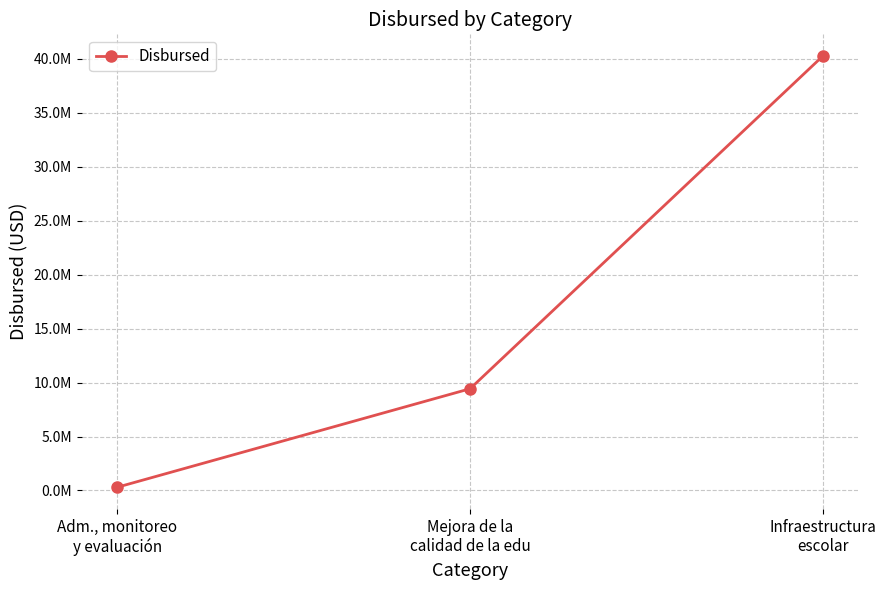

Does the chart have visible grid lines?

Yes